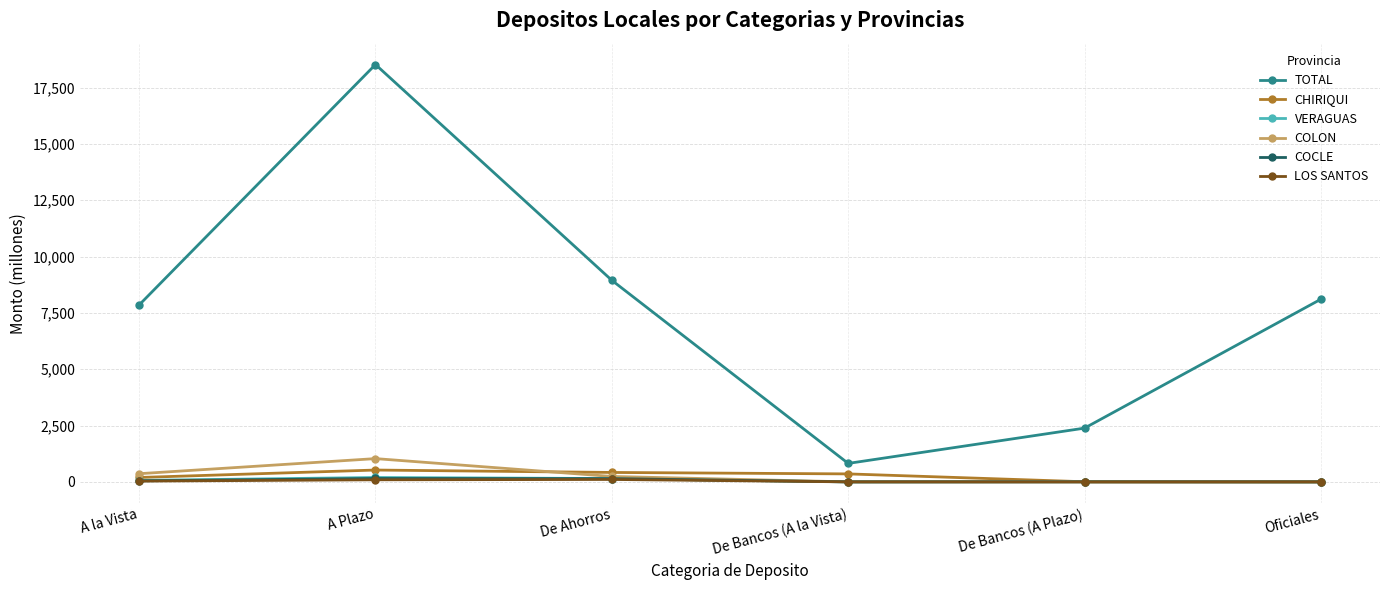

At which category is the sum across all series the highest?

A Plazo